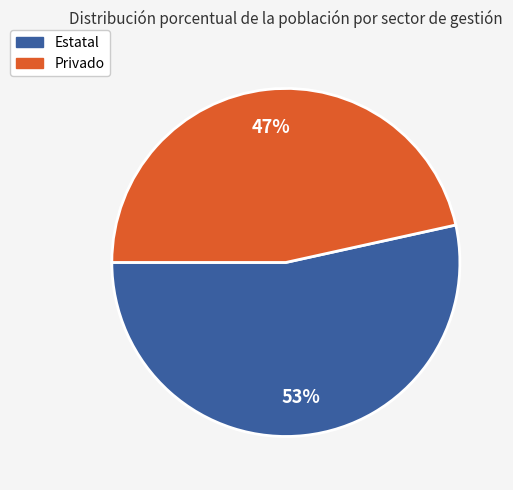

To the nearest percent, what is the average slice percentage?

50%